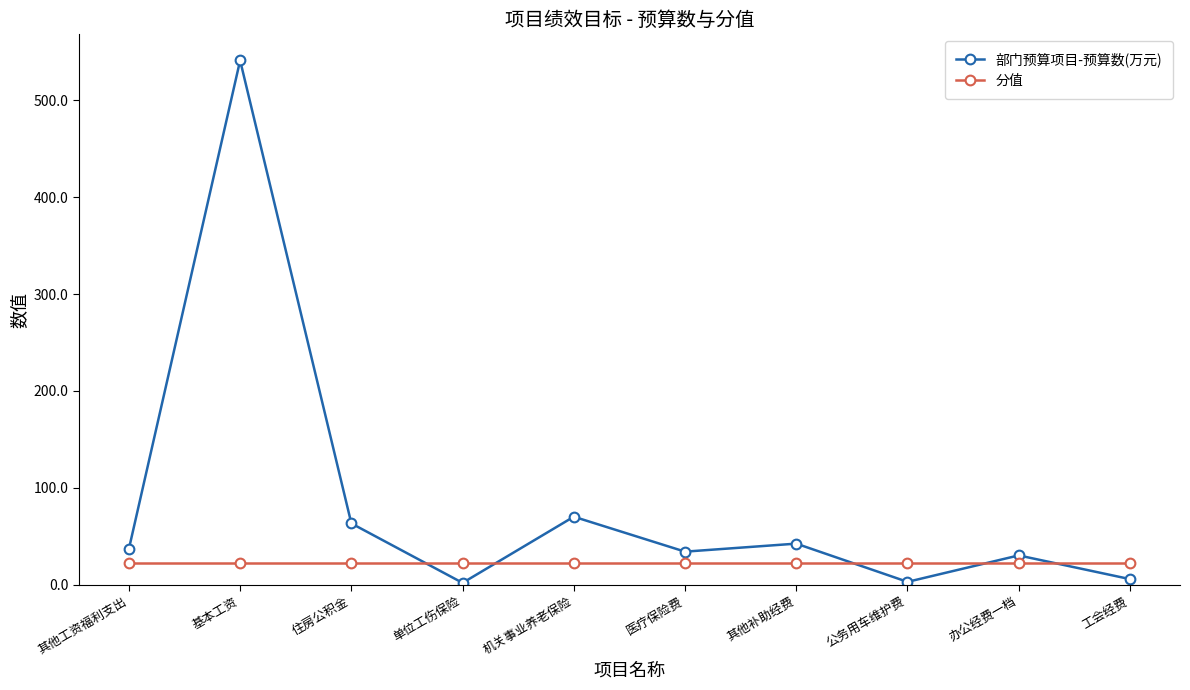

Which series has the largest range (max minus min)?

部门预算项目-预算数(万元)